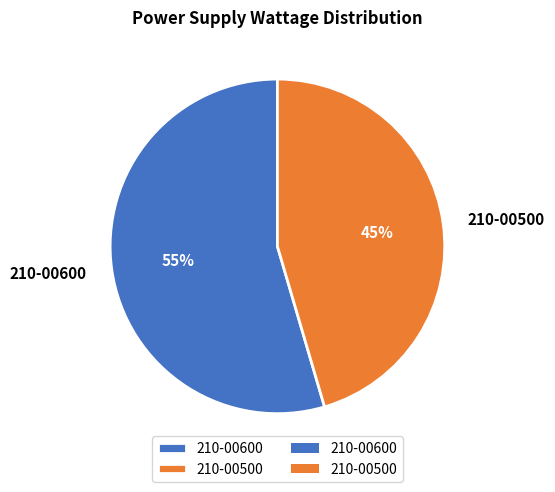

What is the majority slice?

210-00600